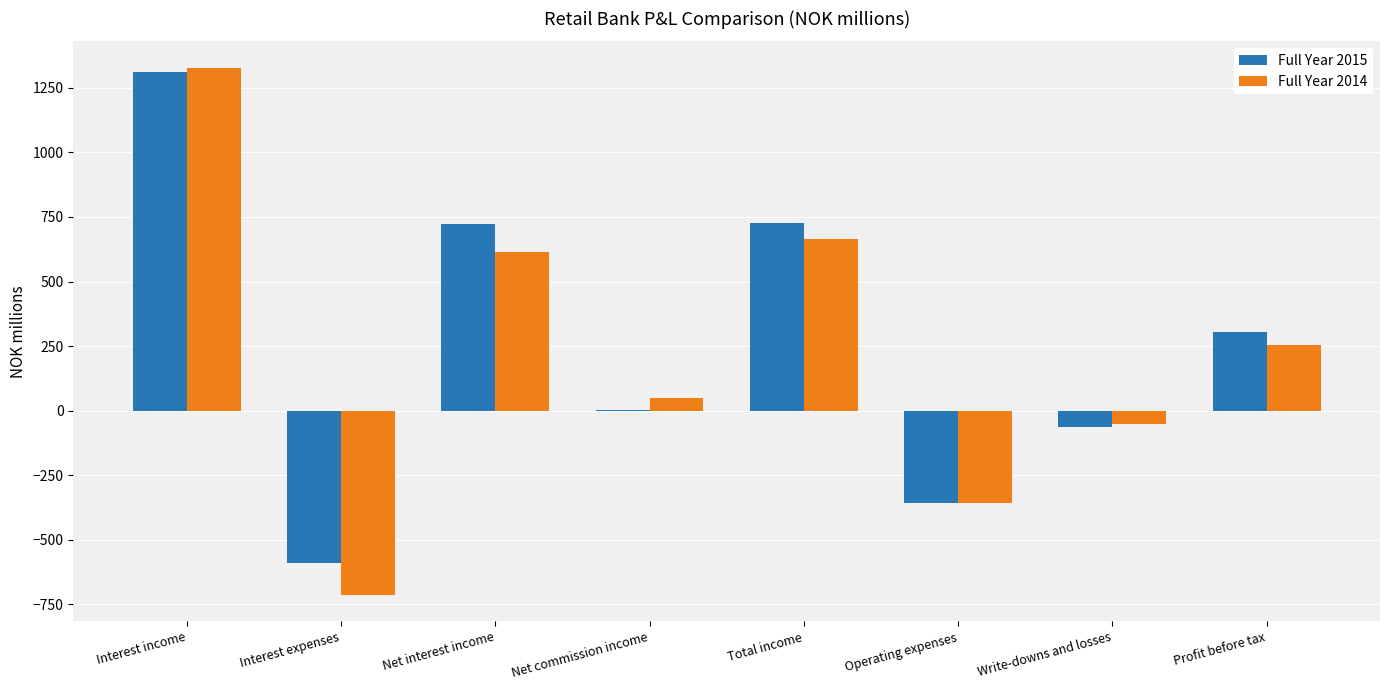

Which series changed the most between Total income and Write-downs and losses?

Full Year 2015